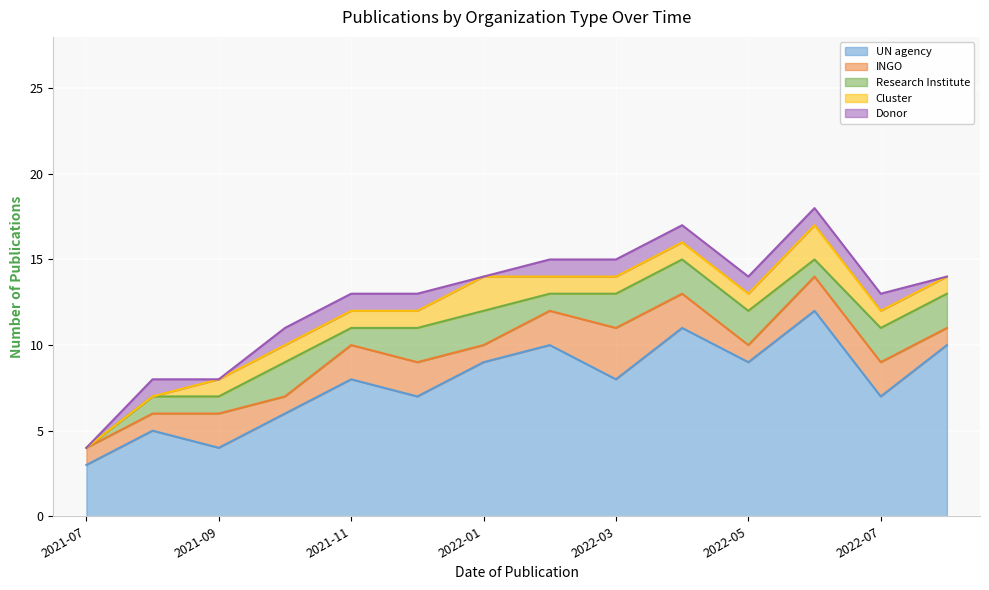

Which series has the widest spread of values?

UN agency